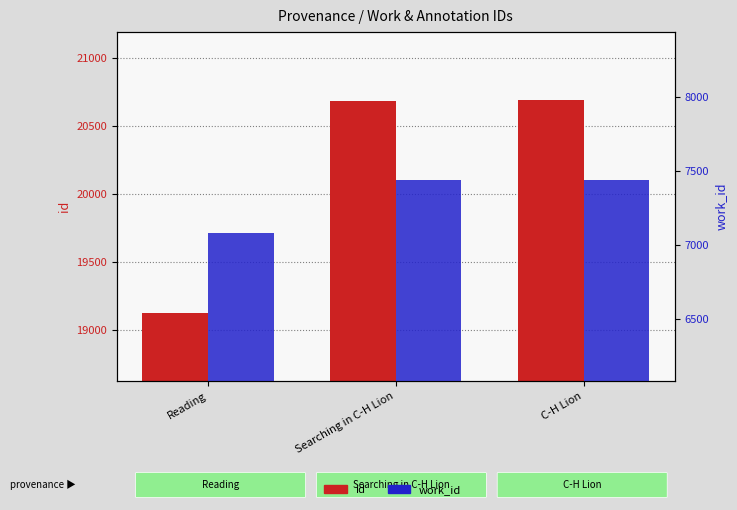

The id series shows 20688 at Searching in C-H Lion. True or false?

True